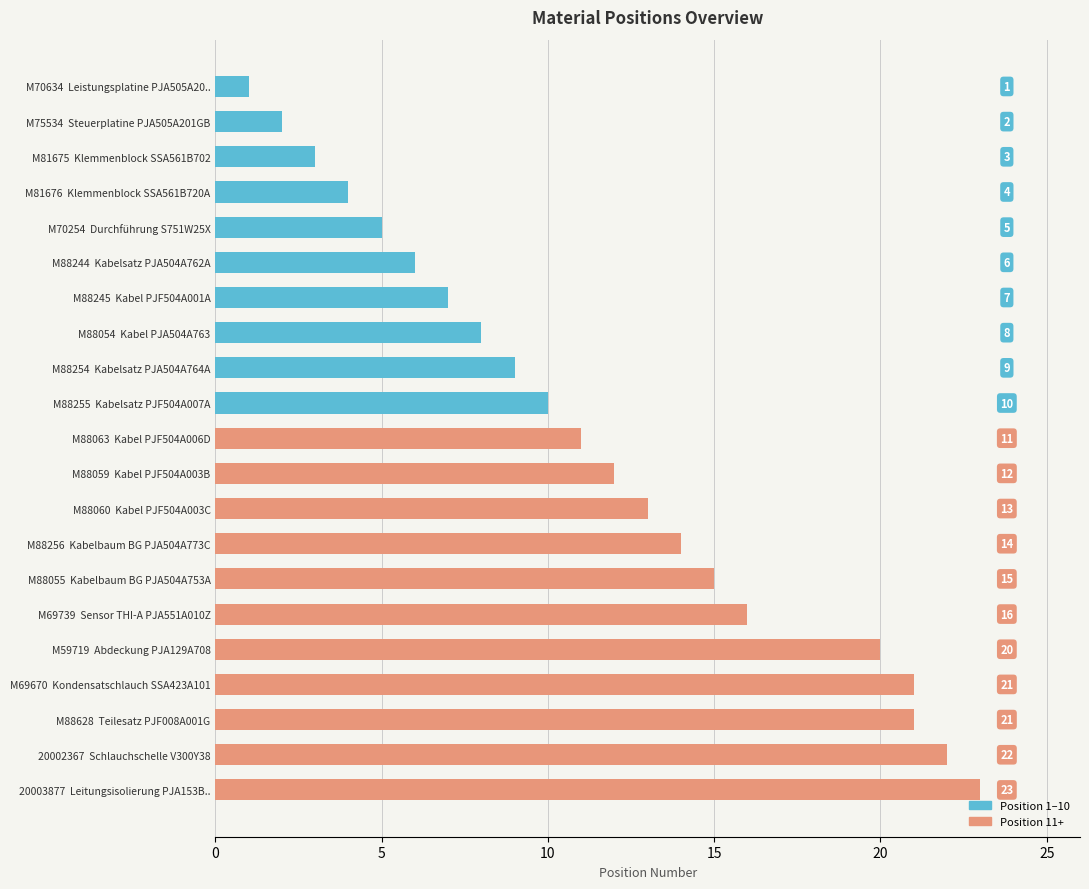

Which has a higher value, M59719  Abdeckung PJA129A708 or M88059  Kabel PJF504A003B?

M59719  Abdeckung PJA129A708